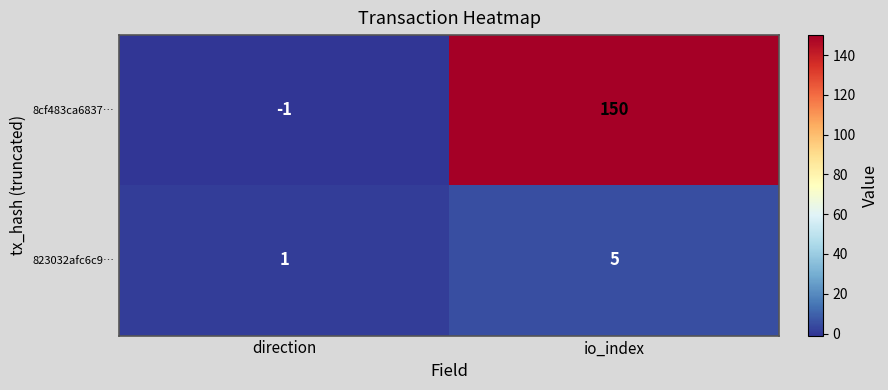

Count the number of categories in the chart.

2